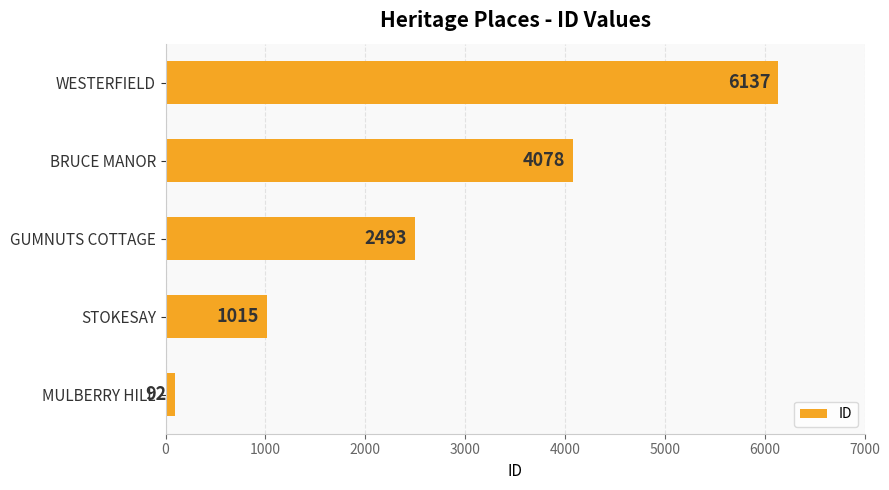

Rank the categories by value from highest to lowest.

WESTERFIELD, BRUCE MANOR, GUMNUTS COTTAGE, STOKESAY, MULBERRY HILL